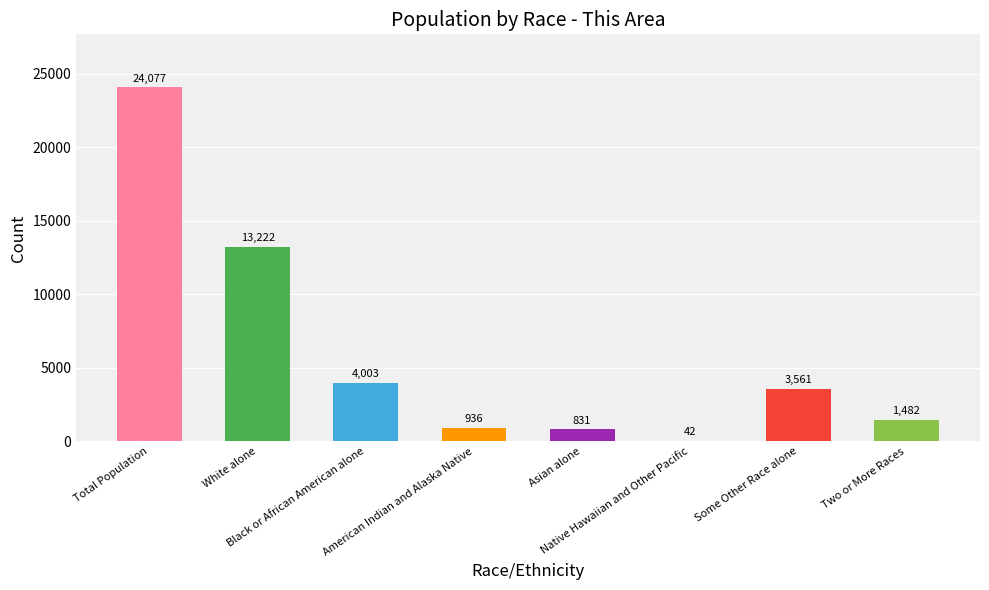

Reading left to right, list all the values displayed in this chart.

24077	13222	4003	936	831	42	3561	1482